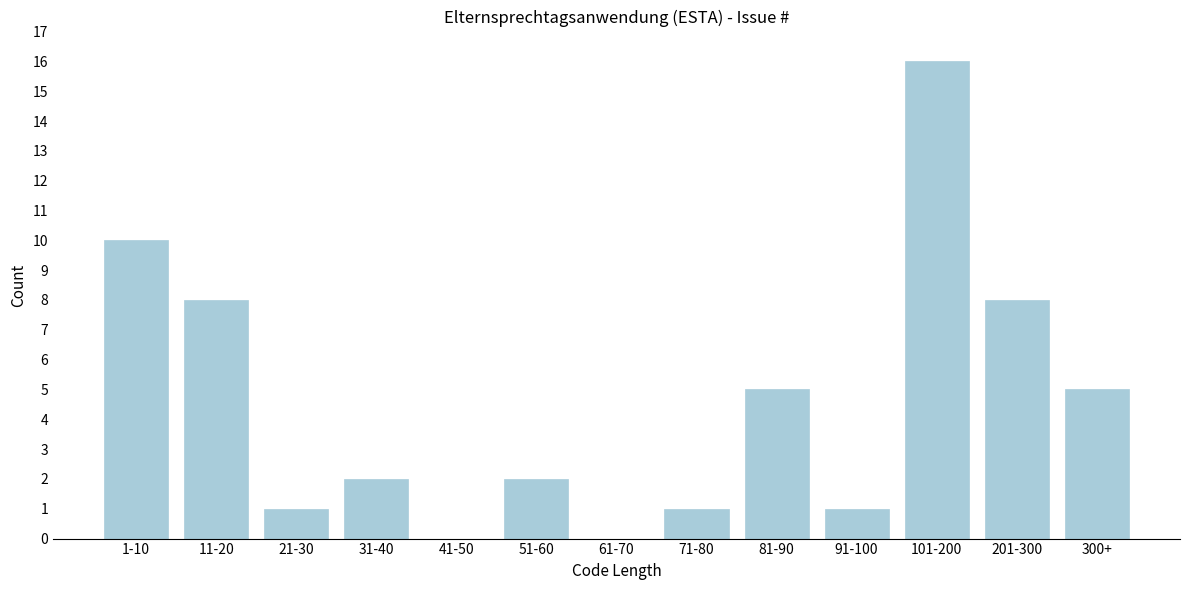

Reading left to right, extract all data points from this chart.

1-10=10	11-20=8	21-30=1	31-40=2	41-50=0	51-60=2	61-70=0	71-80=1	81-90=5	91-100=1	101-200=16	201-300=8	300+=5